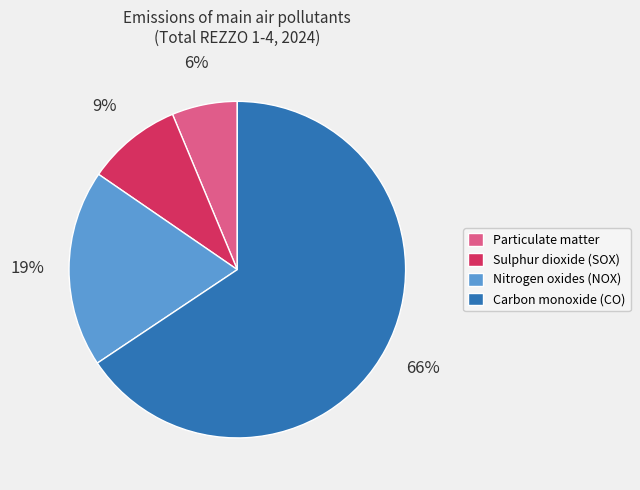

To the nearest percent, what is the difference between the Carbon monoxide (CO) and Sulphur dioxide (SOX) slice percentages?

57%